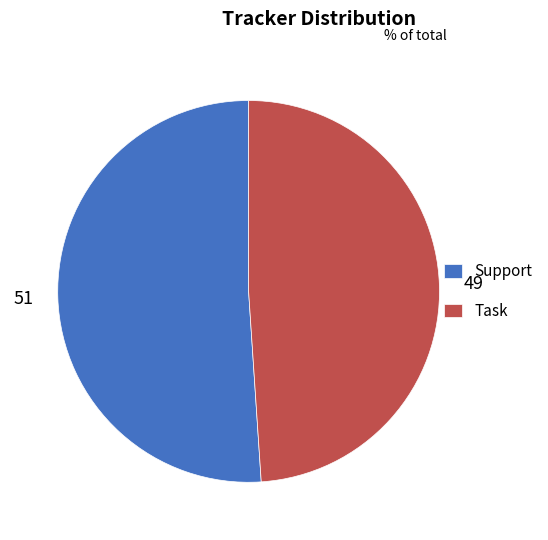

Is the sum of Support and Task greater than half?

Yes